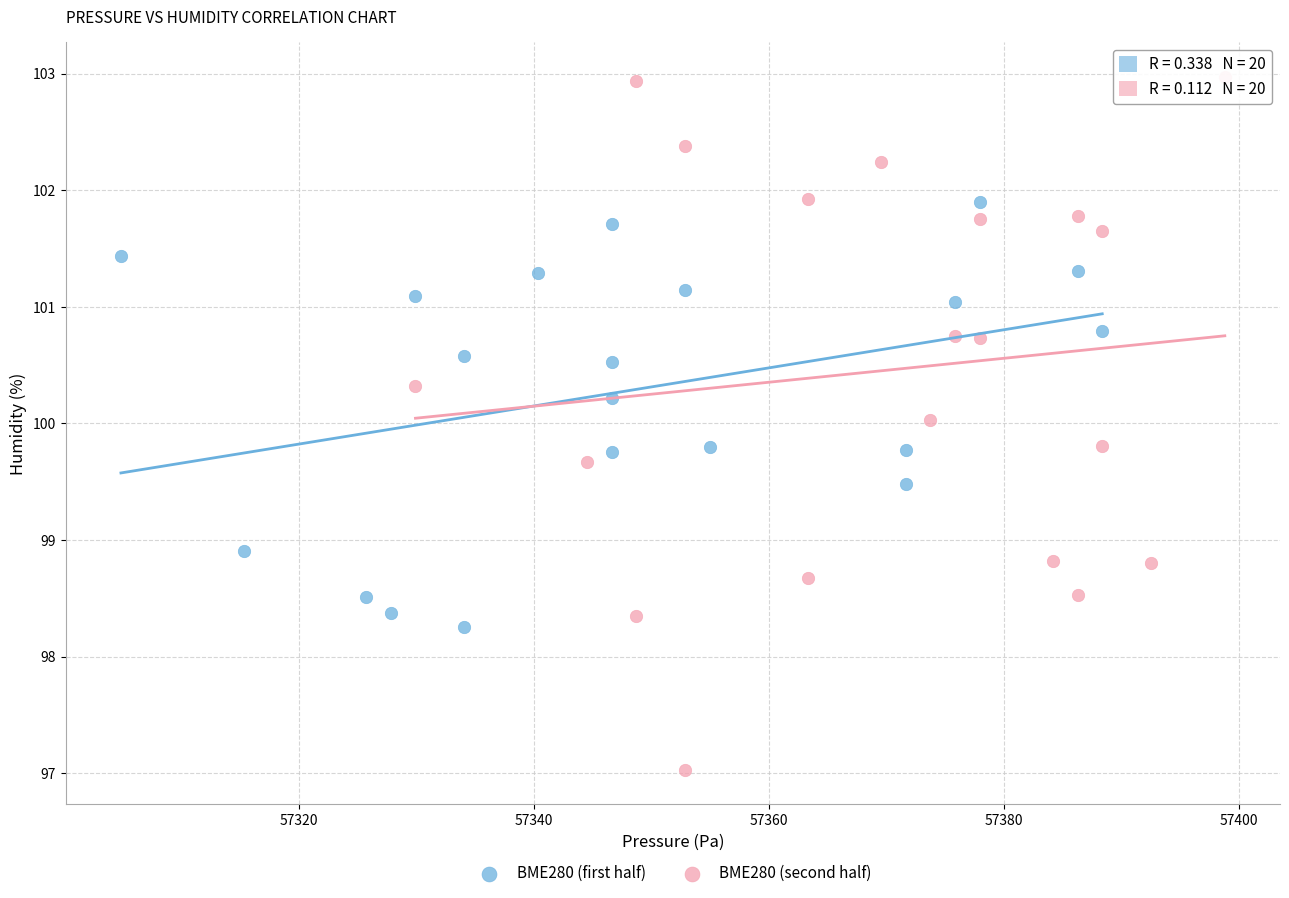

Which series reaches the minimum Y coordinate?

BME280 (second half)